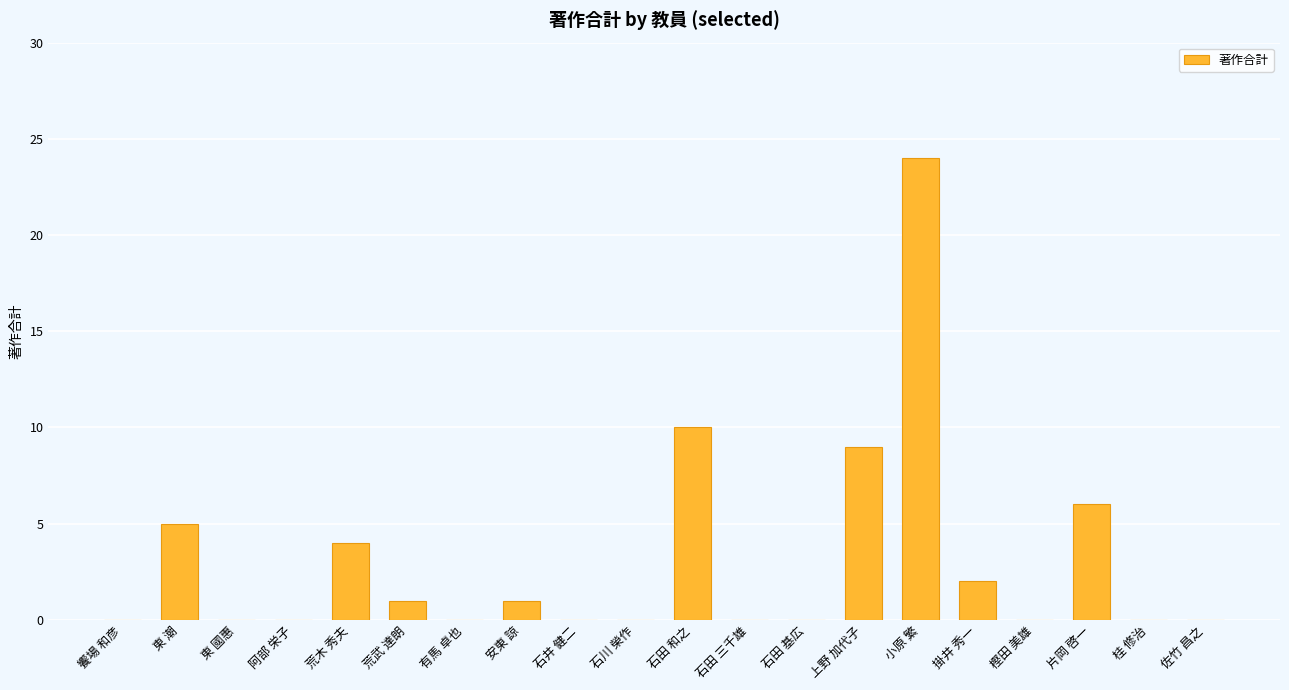

Which category has the highest value across all series?

小原 繁